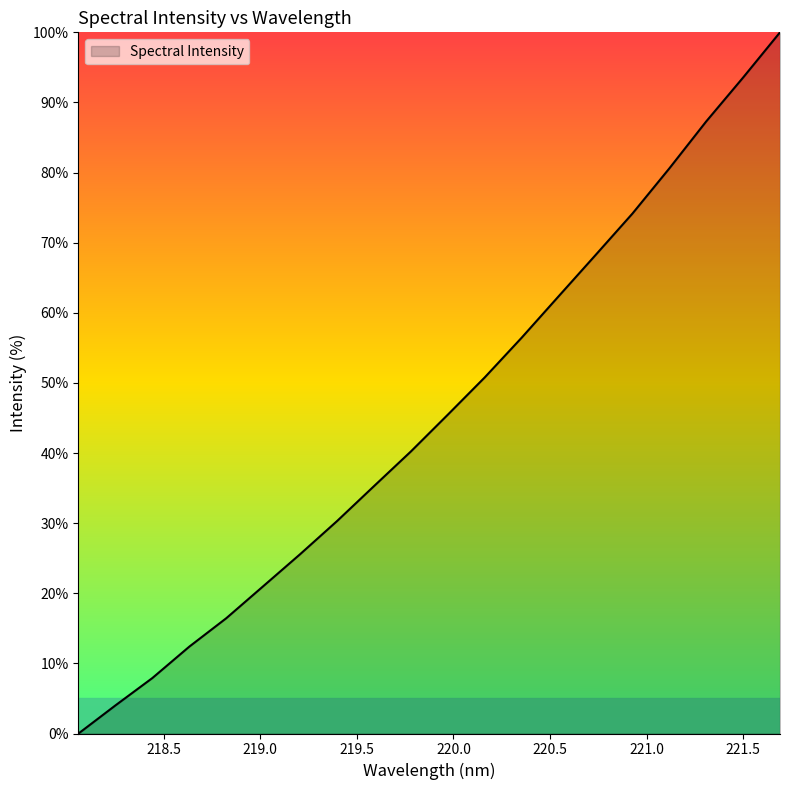

What is the difference between the maximum and minimum values?

100.0